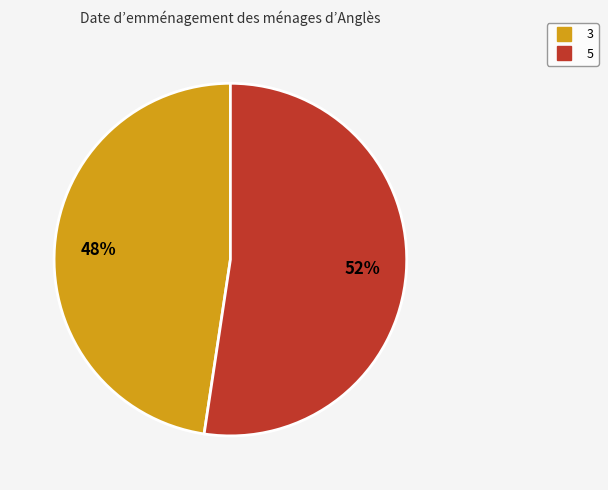

To the nearest percent, what is the combined percentage of 5 and 3?

100%